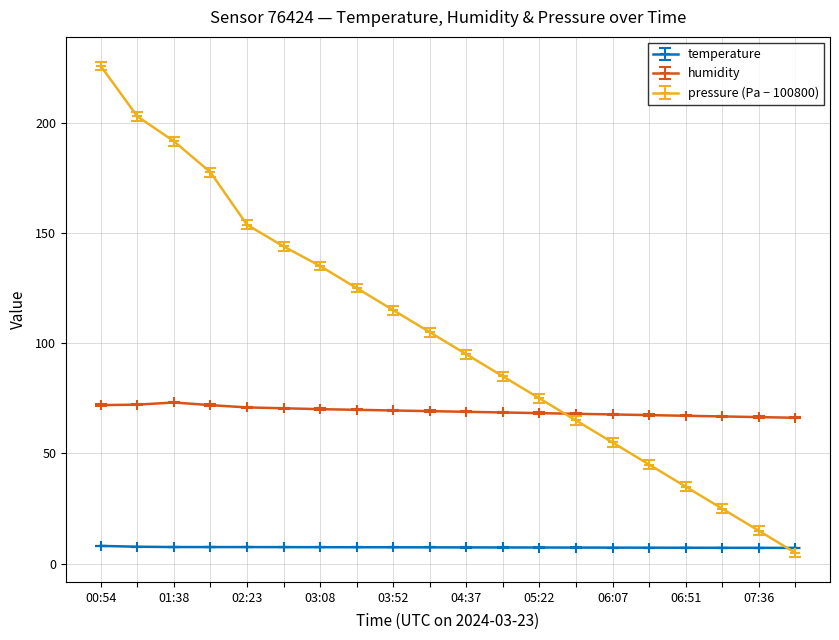

Which series has the widest spread of values?

pressure (Pa − 100800)